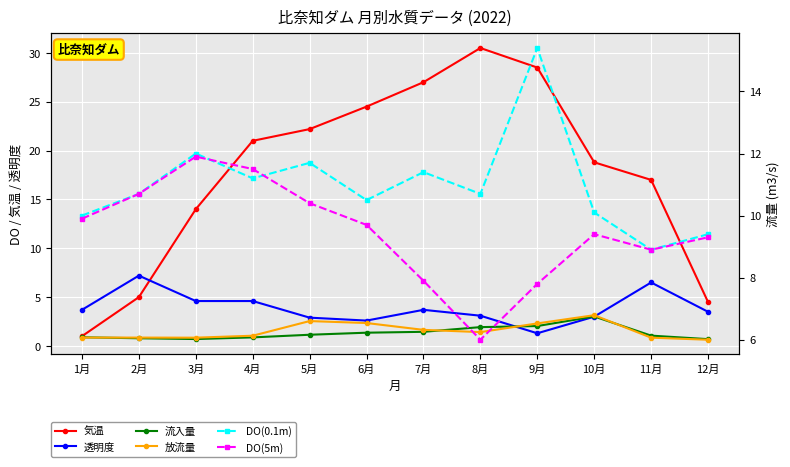

Which label corresponds to the largest value in the chart?

8月